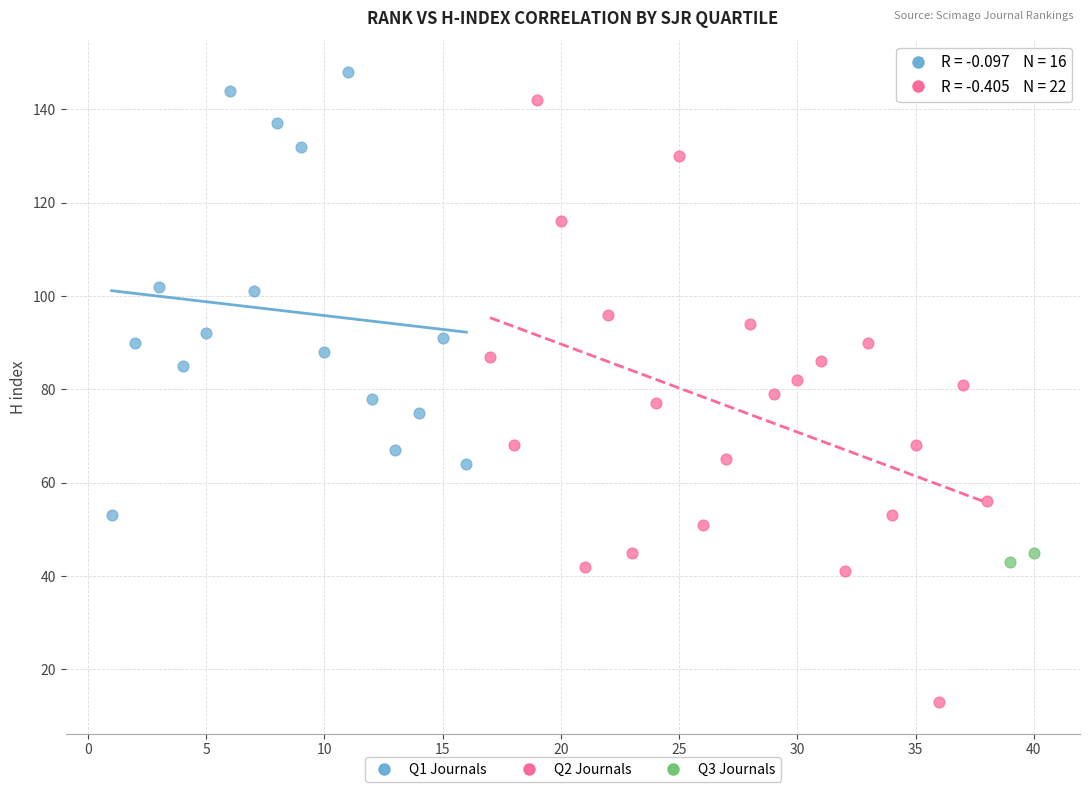

Which series has the largest Y range (max minus min)?

Q2 Journals